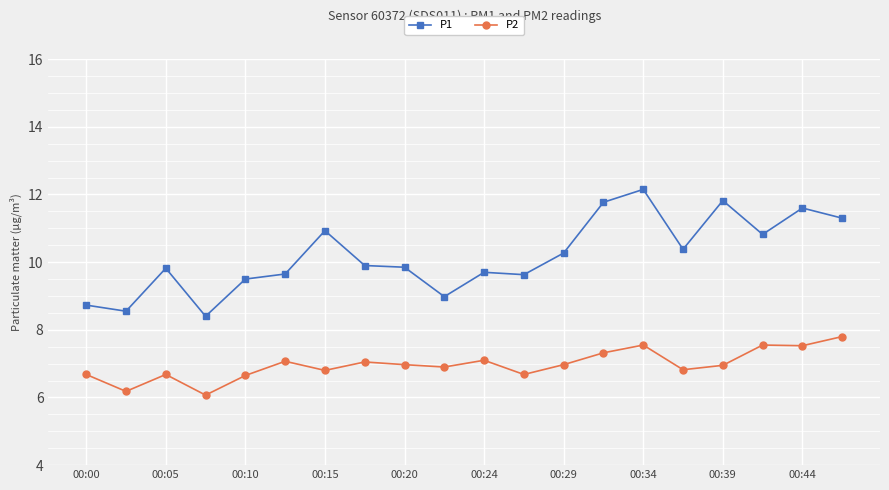

Rank the series by their maximum value, from highest to lowest.

P1, P2